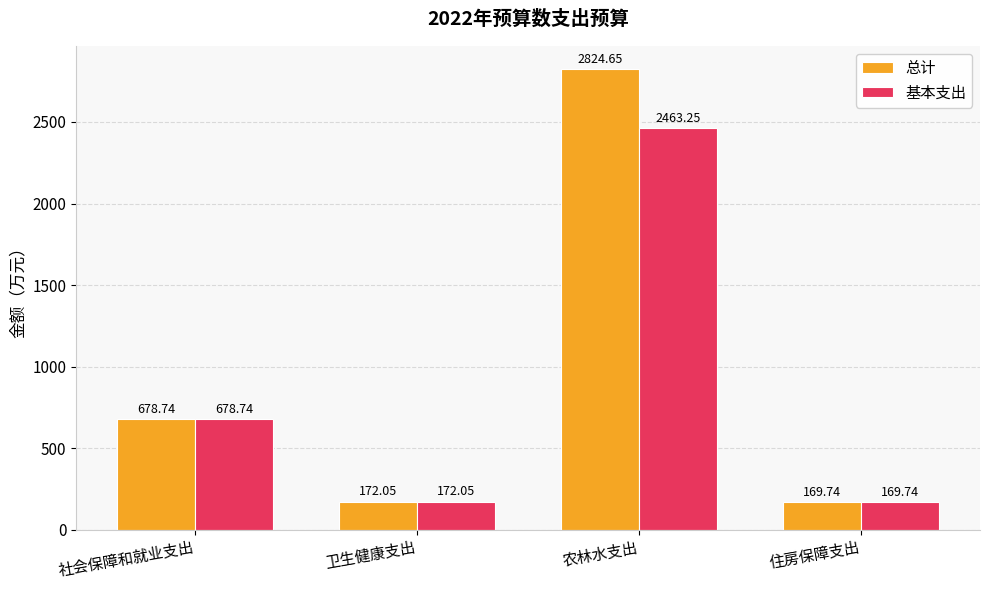

How many bars are there in each group?

2